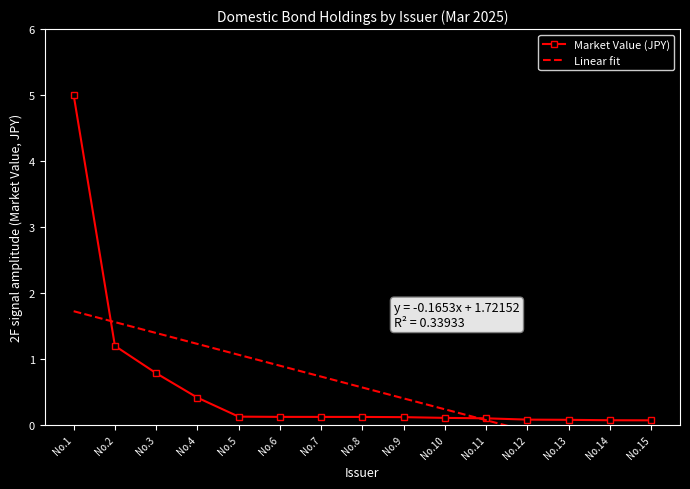

At which label does Market Value (JPY) reach its peak?

No.1